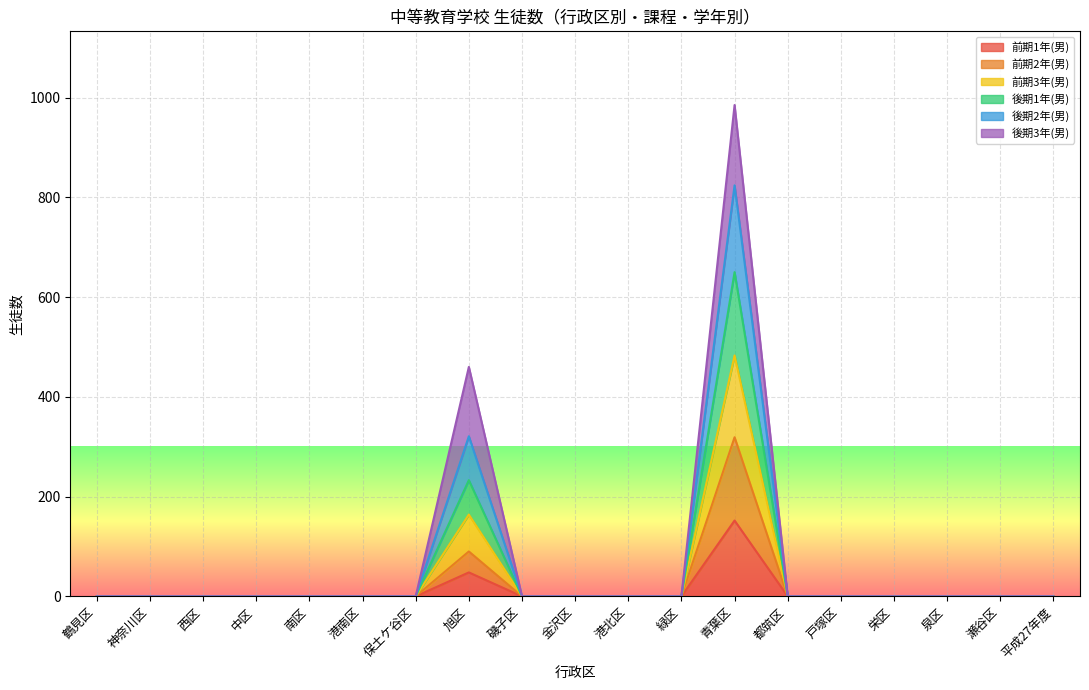

At which label does 前期1年(男) reach its minimum?

鶴見区